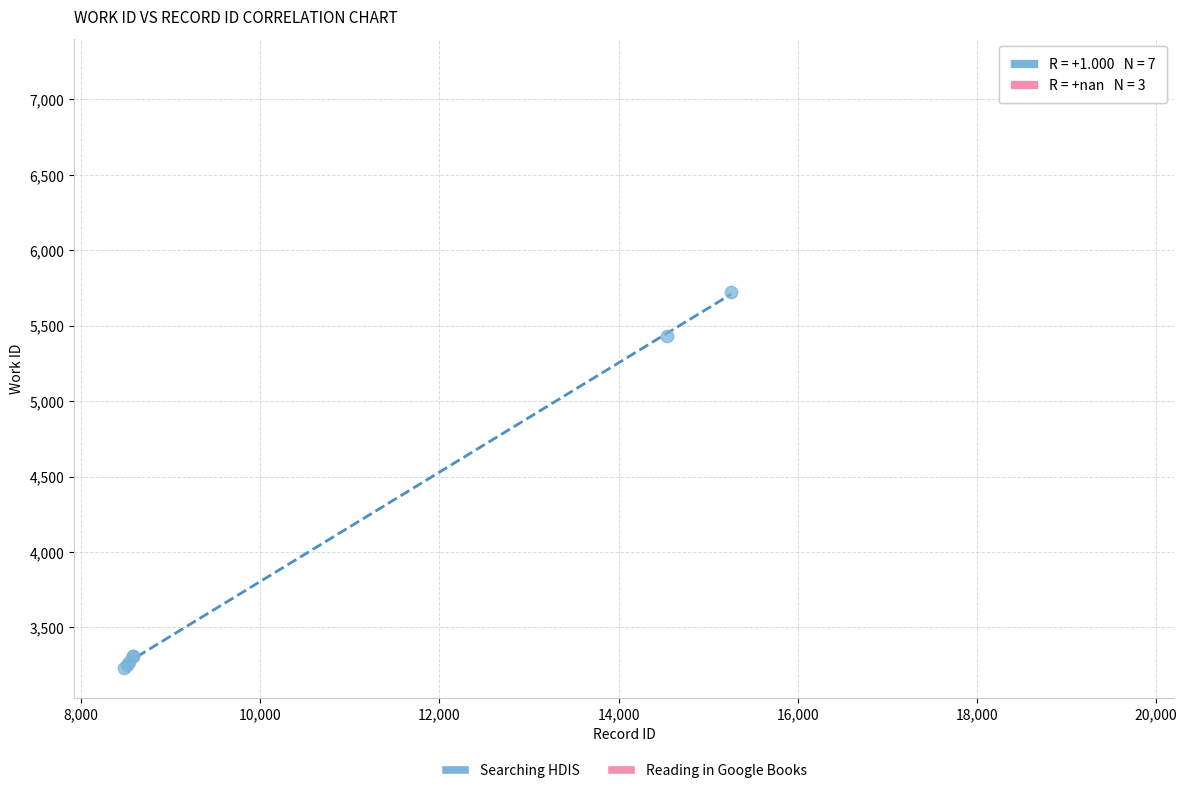

Which series reaches the maximum Y coordinate?

Reading in Google Books